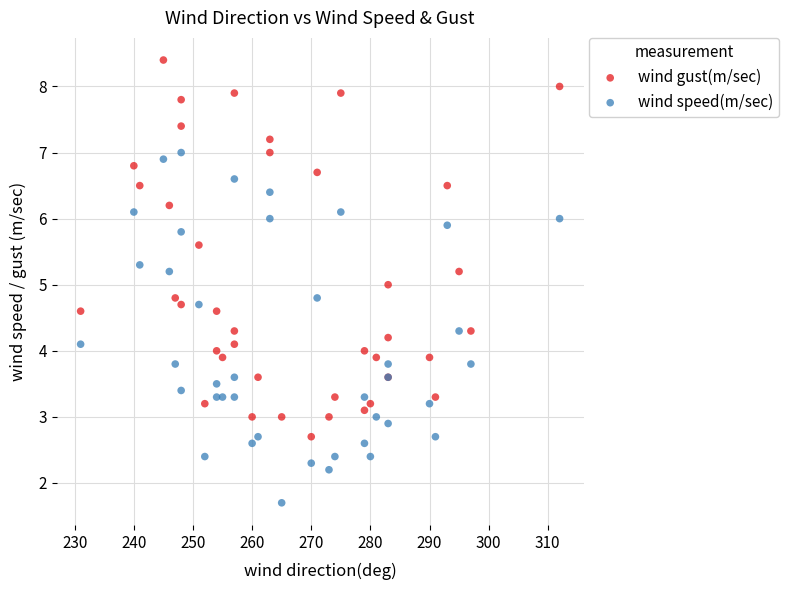

Which series has the largest Y range (max minus min)?

wind gust(m/sec)